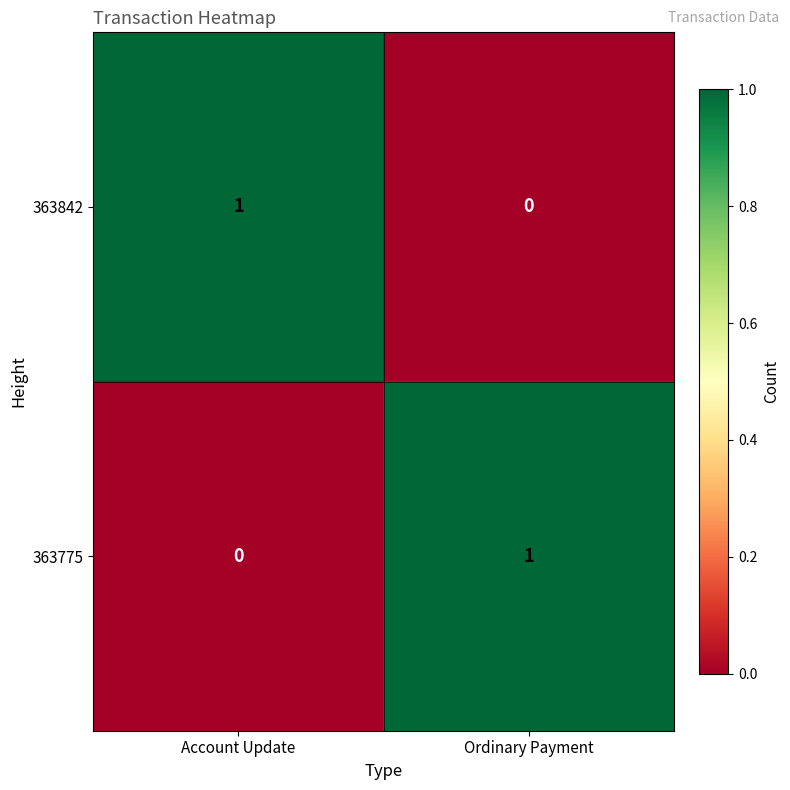

Is the value of 363842 at Ordinary Payment greater than the value of 363775 at Ordinary Payment?

No